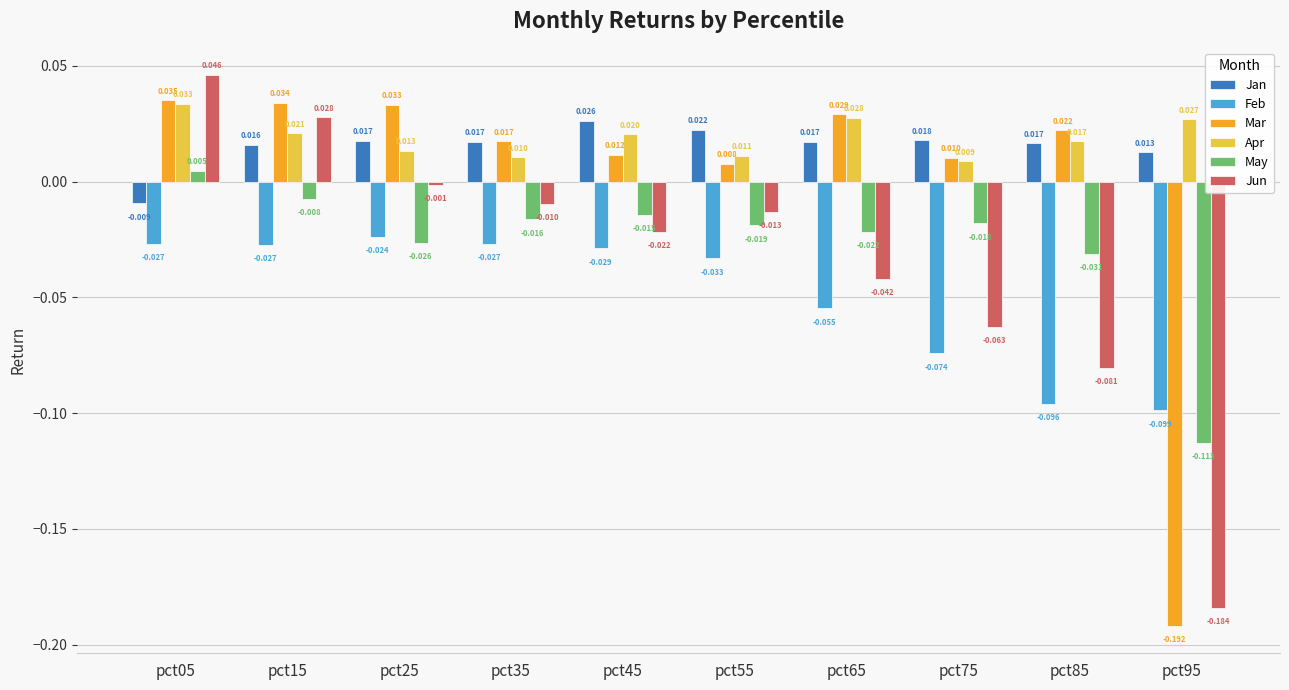

Between pct35 and pct45, which series saw the biggest shift?

Jun